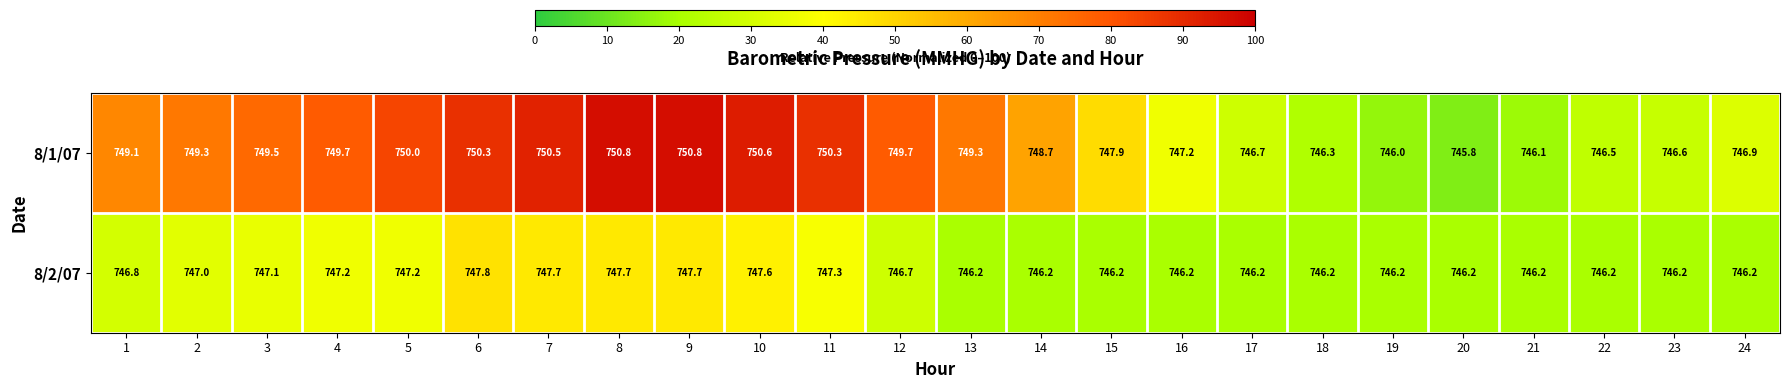

What is the difference between the 8/1/07 values at 19 and 1?

3.1